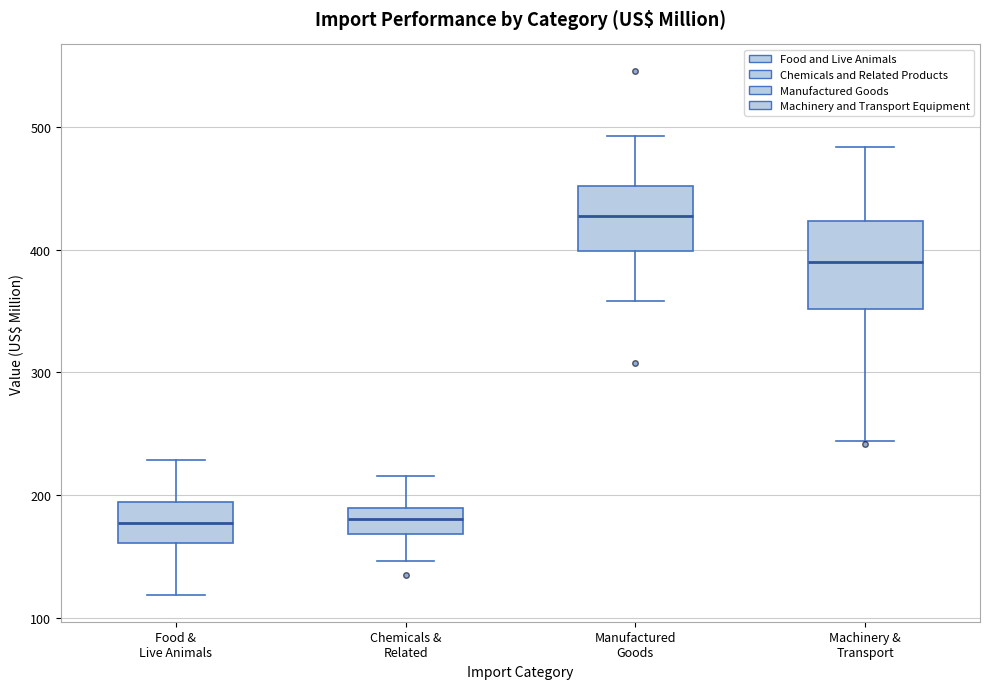

Where does the upper whisker of the box for Food & Live Animals end on the y-axis? The values are not printed on the chart, so give them approximately, as read against the axis.

230